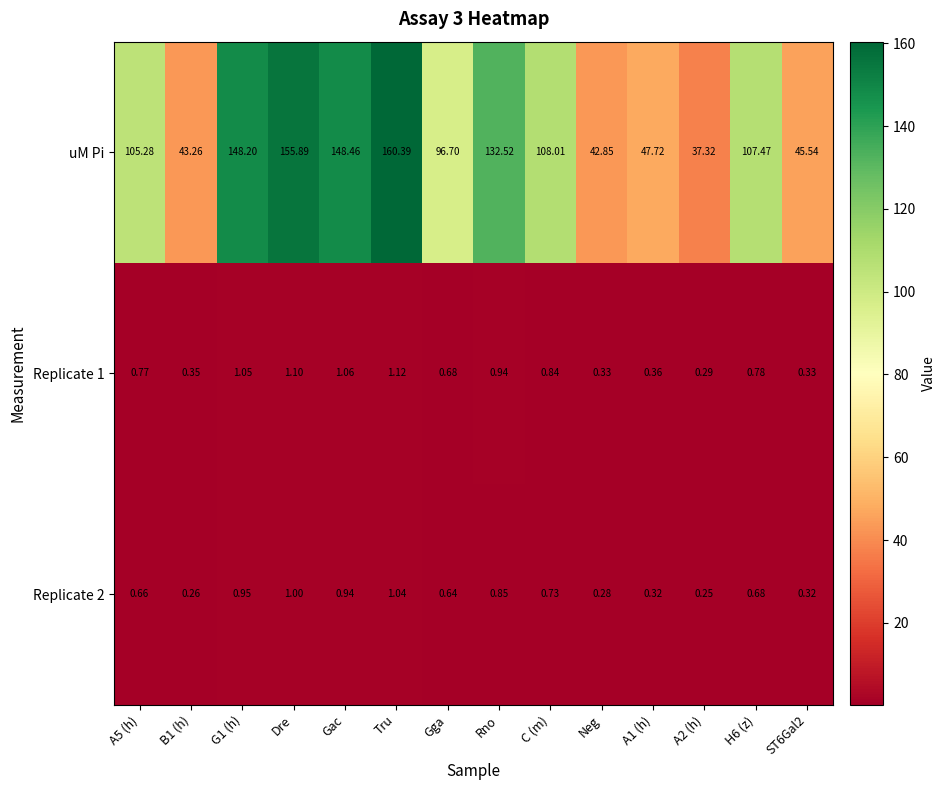

Which series has the largest total across all categories?

uM Pi